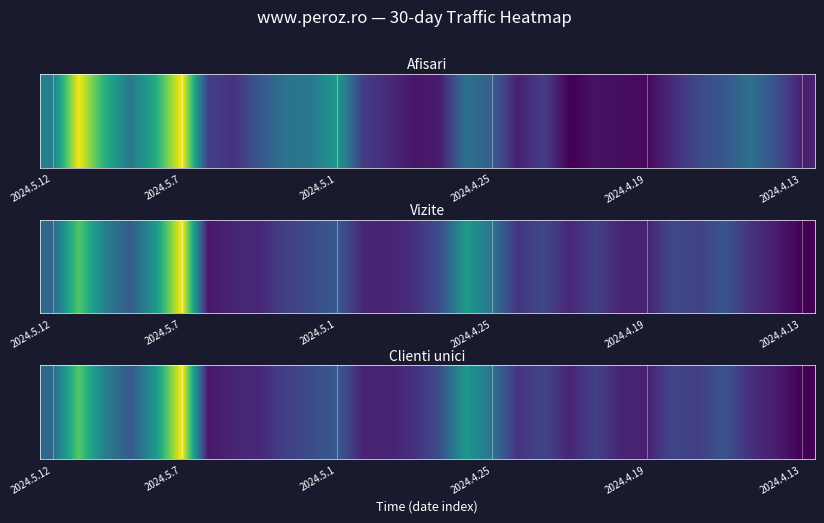

What is the minimum value shown in the chart?

9949